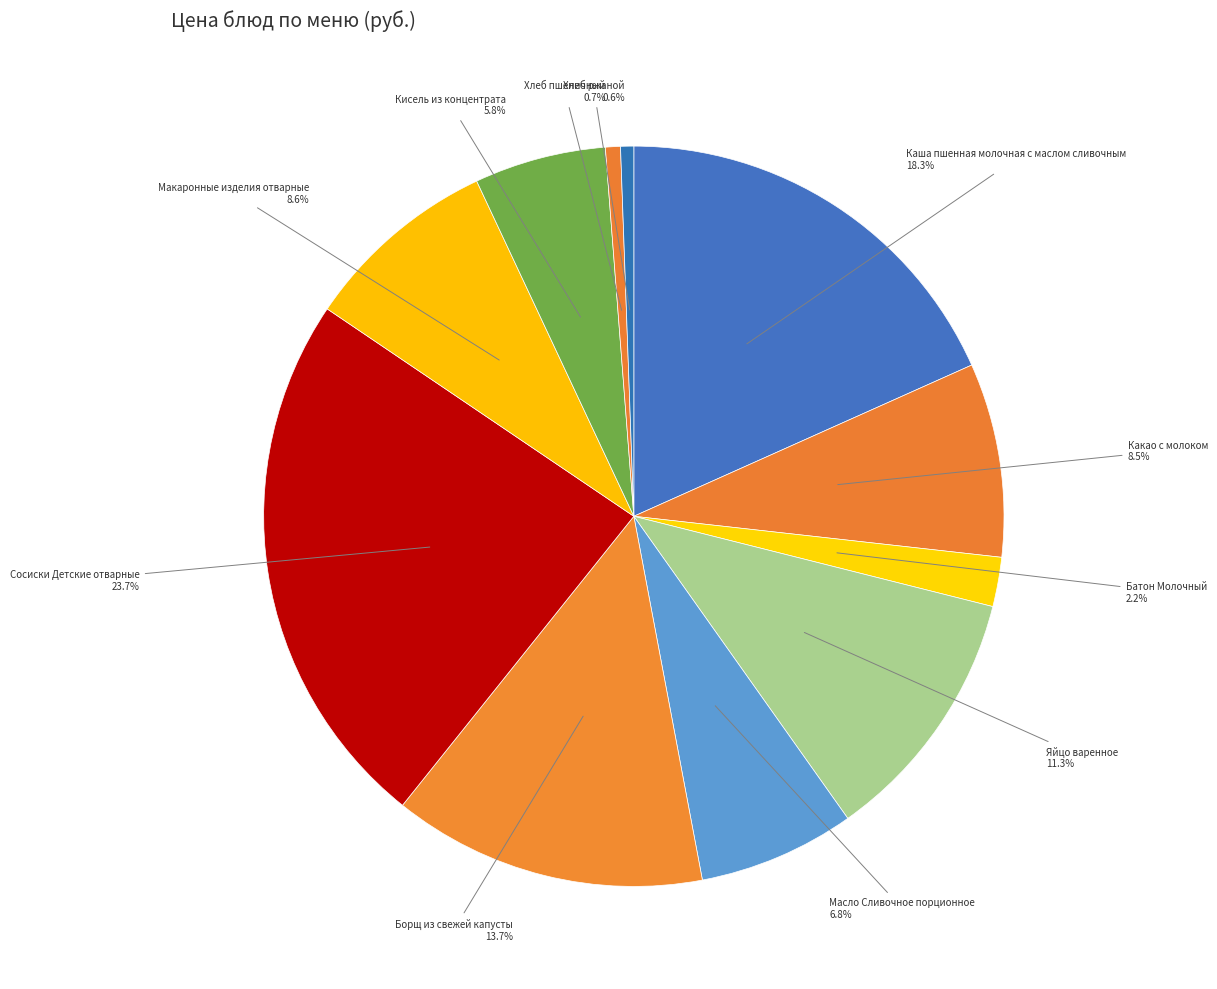

What is the ratio of the value at Борщ из свежей капусты to the value at Хлеб пшеничный?

21.0